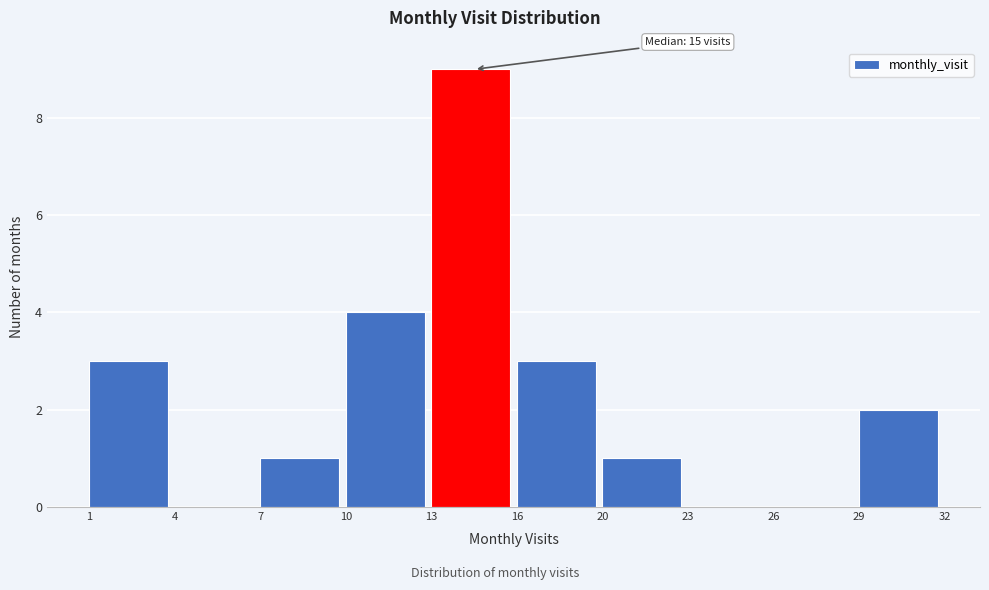

Reading left to right, extract all data points from this chart.

1=3	4=0	7=1	10=4	13=9	16=3	20=1	23=0	26=0	29=2